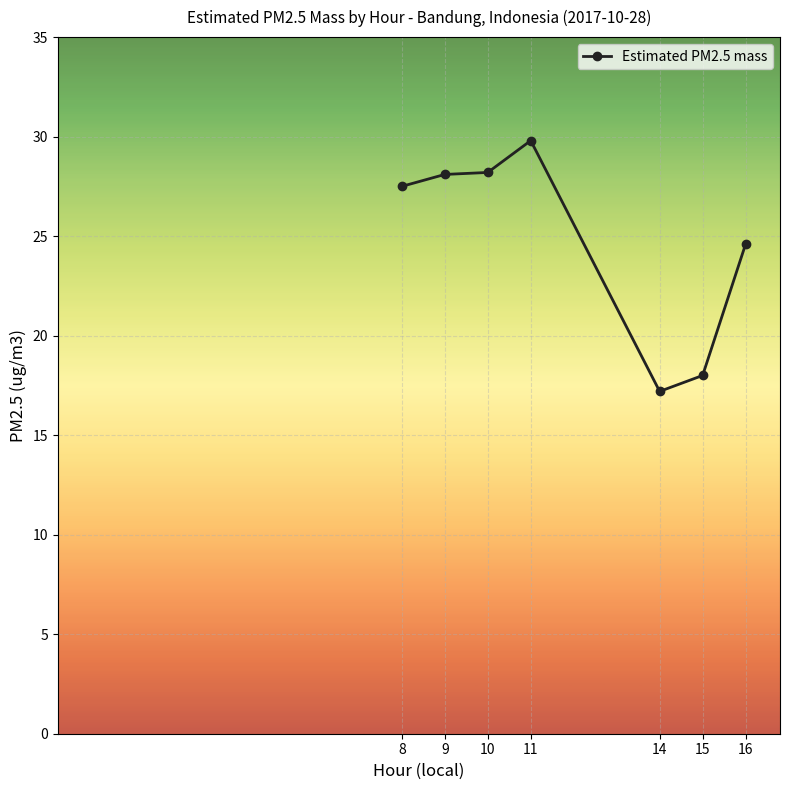

What is the value of the 3rd point from the left?

28.2